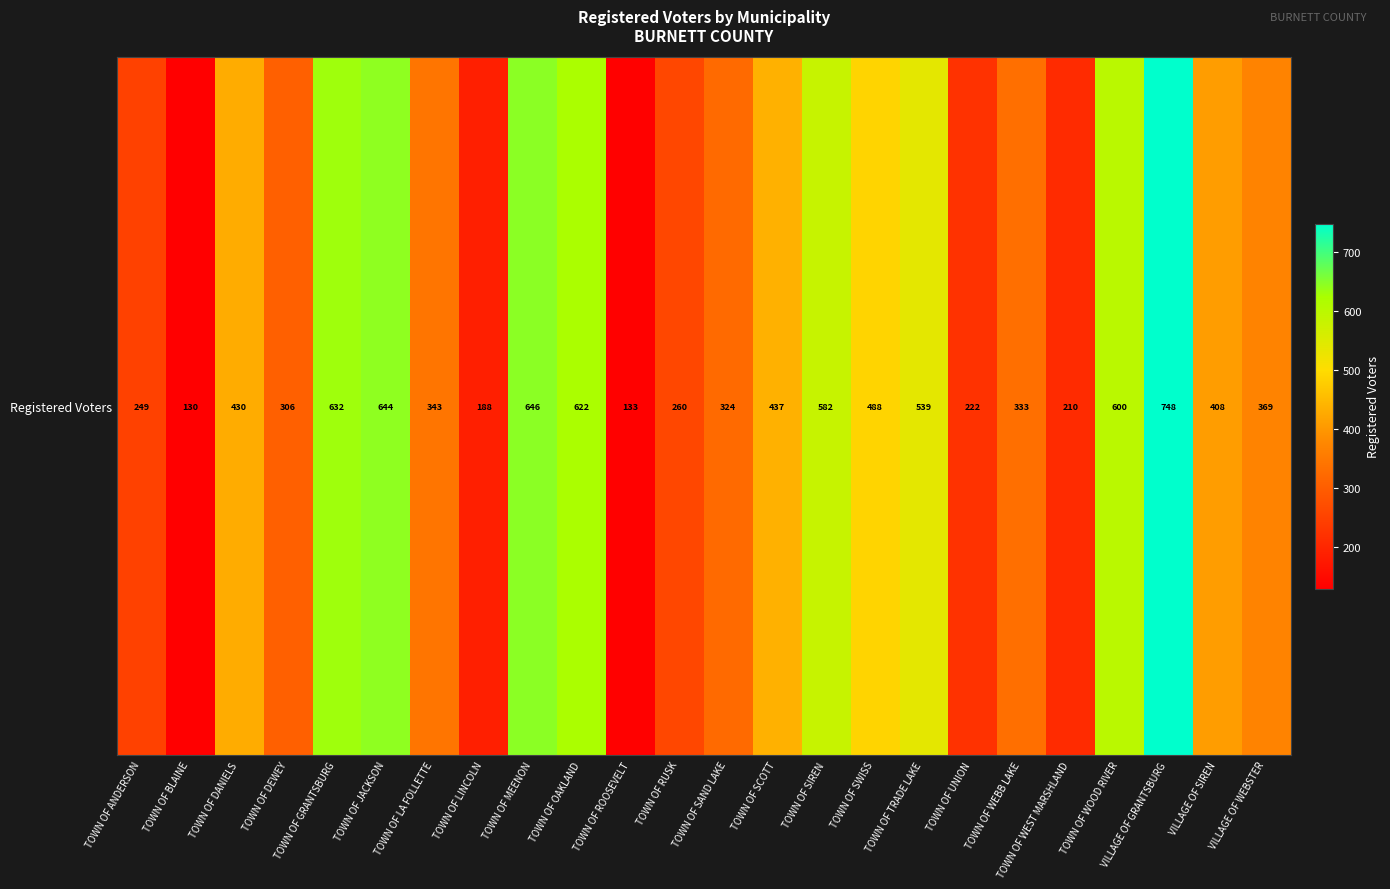

What is the difference between the second highest and second lowest values?

513